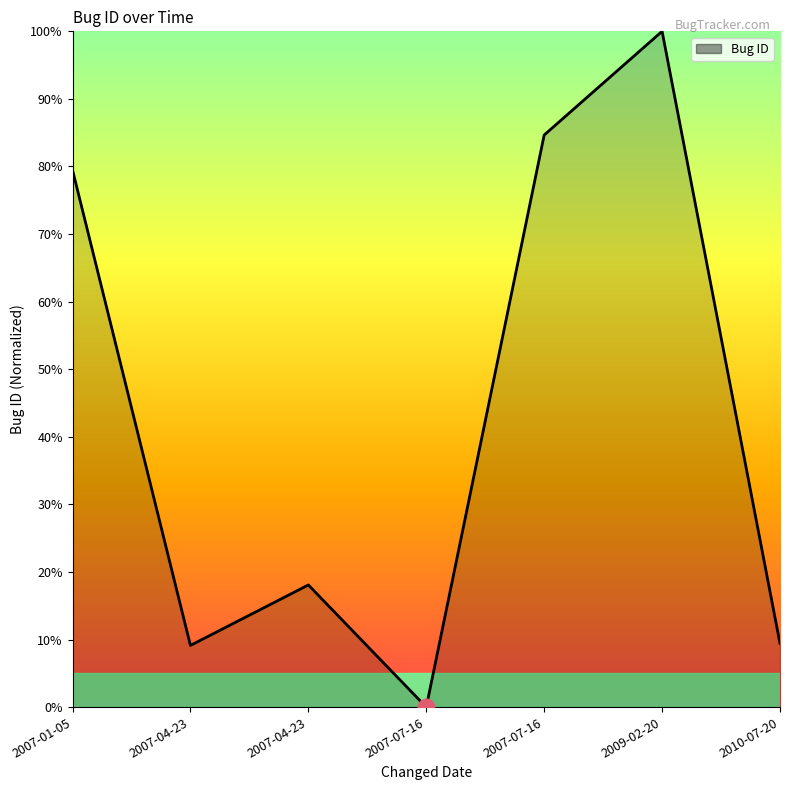

Where does the data first go above 18?

2007-01-05